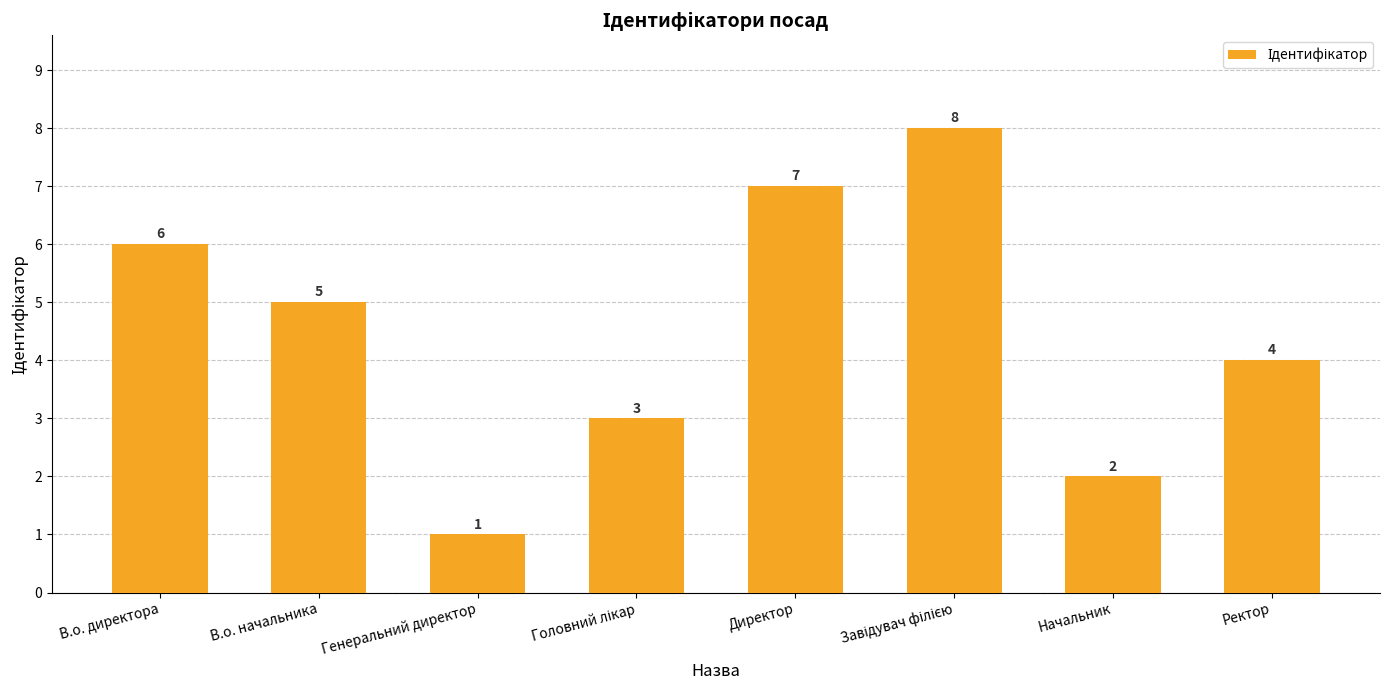

Count the values in the range 3 to 7.

5